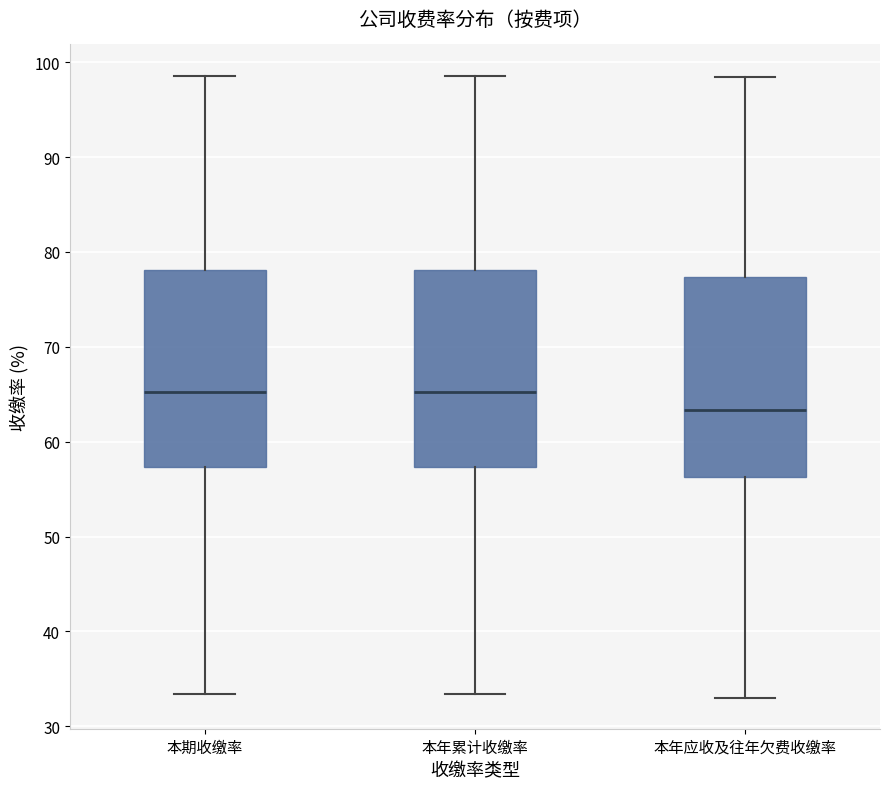

Reading left to right, read every box against the y-axis: the position of its median line, the range the box covers, and the ends of its whiskers. The values are not printed on the chart, so give them approximately, as read against the axis.

本期收缴率: median 65, box 57 to 78, whiskers 33 to 99
本年累计收缴率: median 65, box 57 to 78, whiskers 33 to 99
本年应收及往年欠费收缴率: median 63, box 56 to 77, whiskers 33 to 98